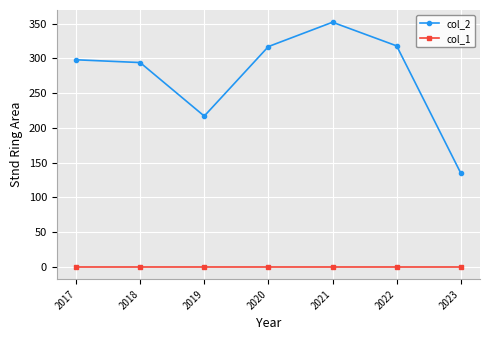

Which series has the widest spread of values?

col_2